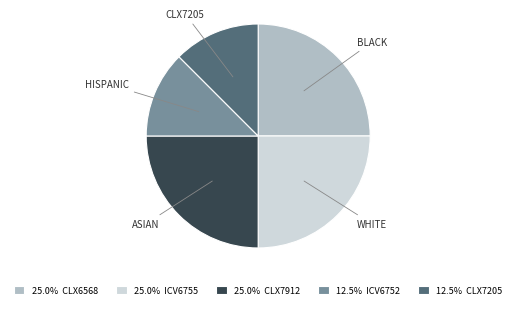

Does any single category account for the majority?

No